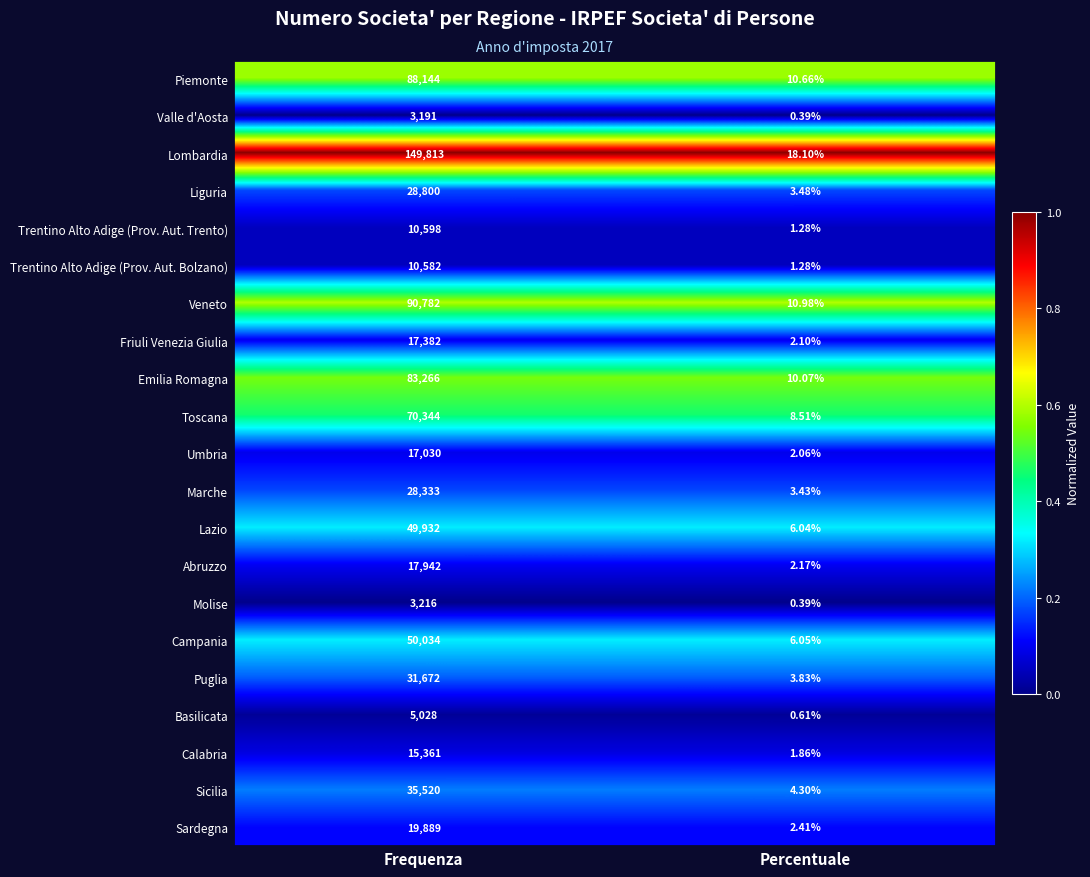

At which category does the chart reach its peak across all series?

Frequenza